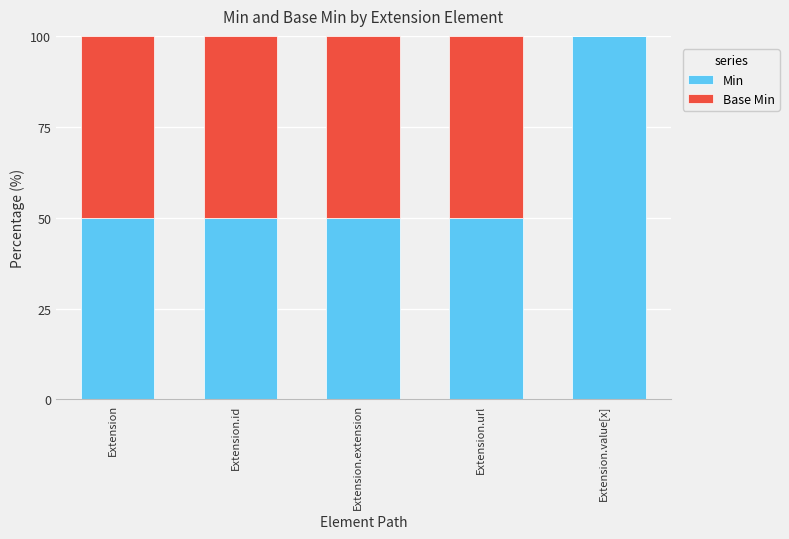

Is it true that Min equals 50 at Extension.url?

True